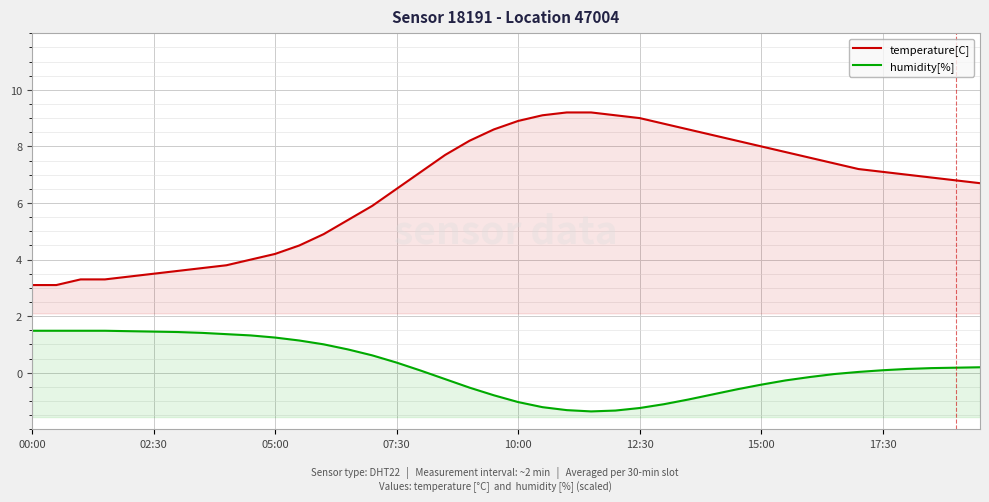

The value of humidity[%] at 07:30 is 0.5. True or false?

False